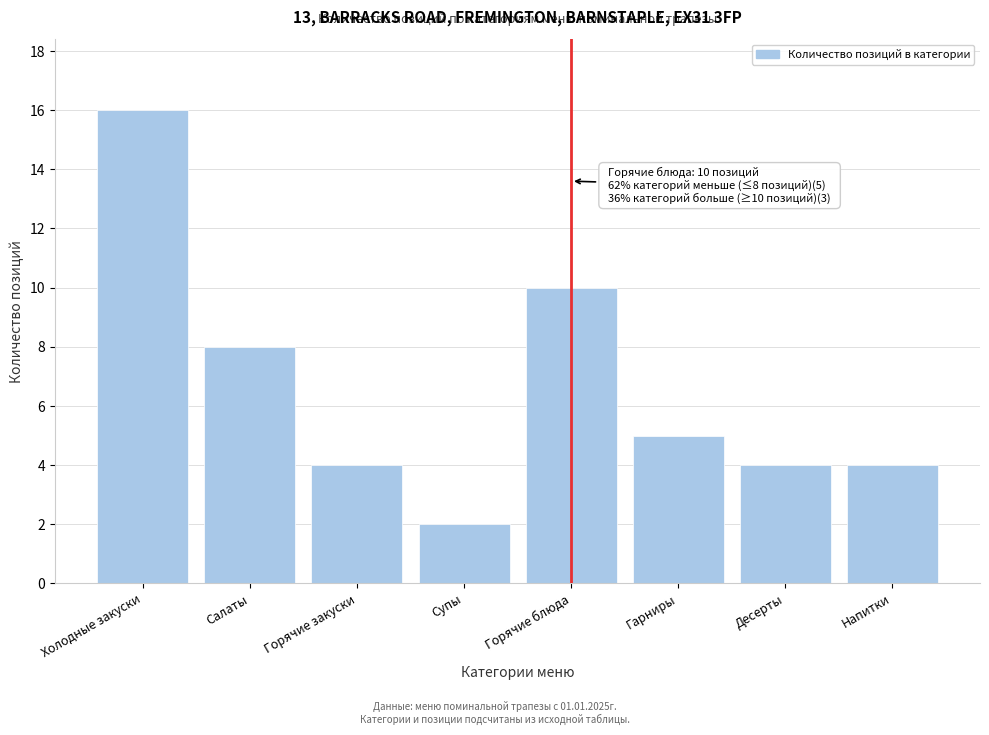

Reading left to right, list all the values displayed in this chart.

16	8	4	2	10	5	4	4